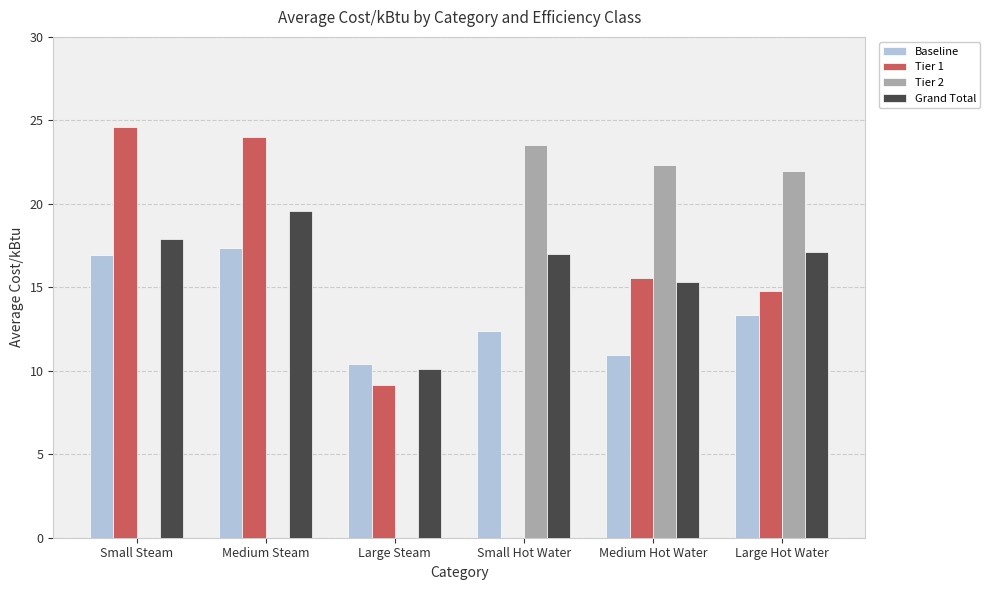

Count the number of data series in this chart.

4